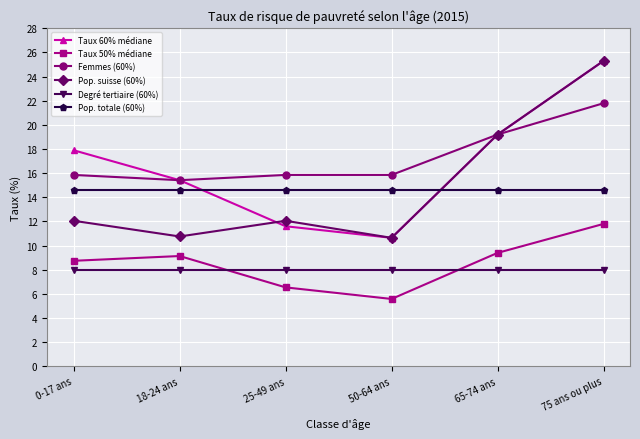

Reading right to left, what are all the values shown in this chart?

Taux 60% médiane: 75 ans ou plus=25.3	65-74 ans=19.2	50-64 ans=10.6	25-49 ans=11.6	18-24 ans=15.4	0-17 ans=17.9
Taux 50% médiane: 75 ans ou plus=11.8	65-74 ans=9.4	50-64 ans=5.6	25-49 ans=6.5	18-24 ans=9.1	0-17 ans=8.7
Femmes (60%): 75 ans ou plus=21.8	65-74 ans=19.2	50-64 ans=15.9	25-49 ans=15.9	18-24 ans=15.4	0-17 ans=15.9
Pop. suisse (60%): 75 ans ou plus=25.3	65-74 ans=19.2	50-64 ans=10.6	25-49 ans=12.1	18-24 ans=10.8	0-17 ans=12.1
Degré tertiaire (60%): 75 ans ou plus=8.0	65-74 ans=8.0	50-64 ans=8.0	25-49 ans=8.0	18-24 ans=8.0	0-17 ans=8.0
Pop. totale (60%): 75 ans ou plus=14.6	65-74 ans=14.6	50-64 ans=14.6	25-49 ans=14.6	18-24 ans=14.6	0-17 ans=14.6